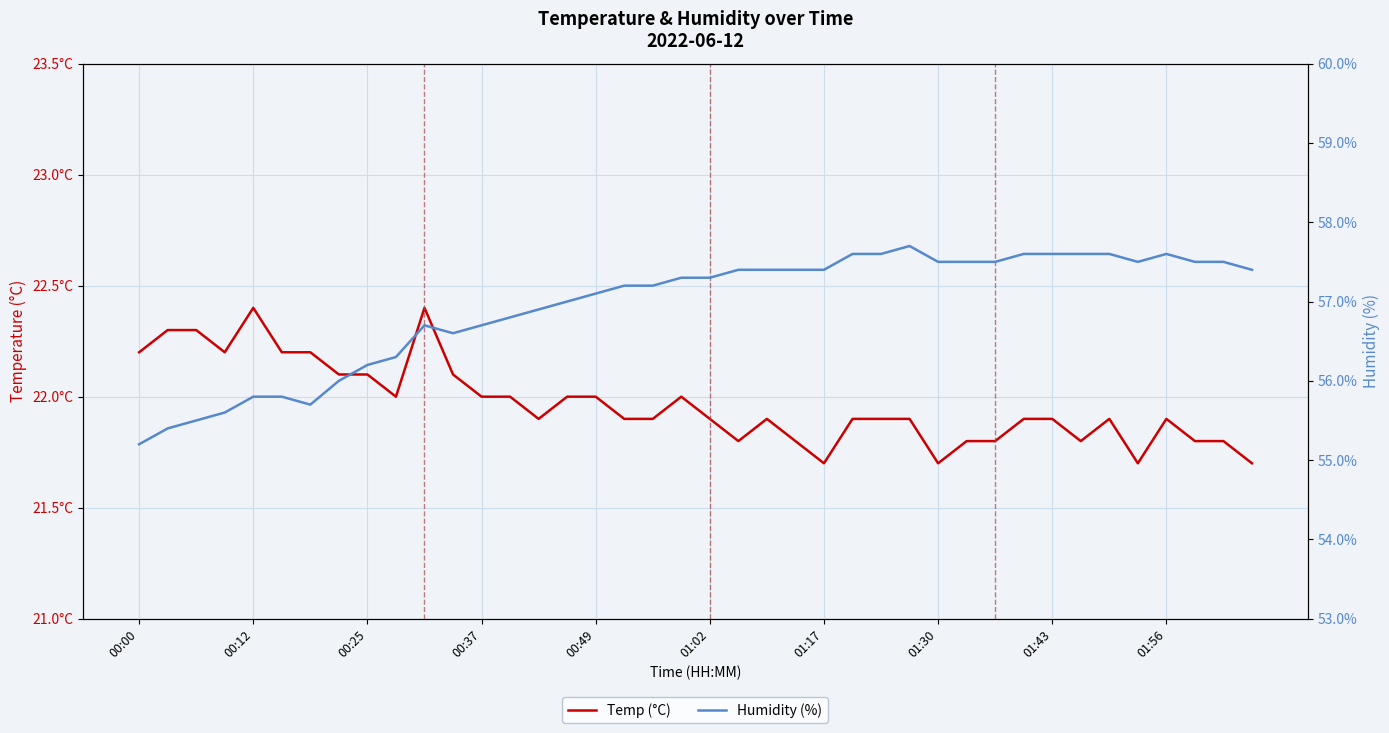

The Temp (°C) series shows 6.4 at 01:17. True or false?

False